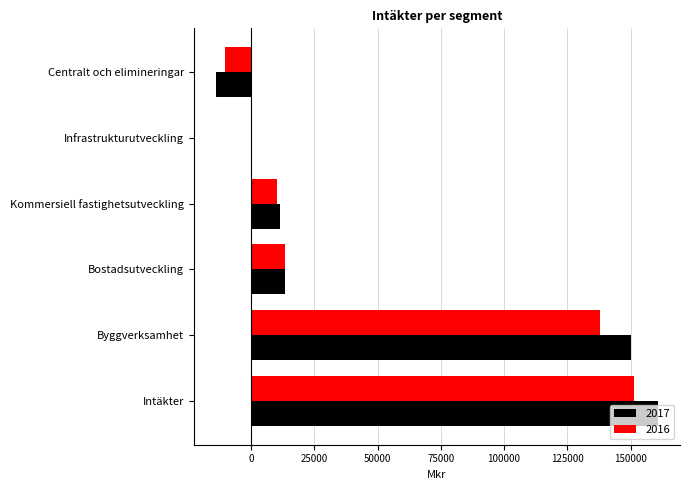

Count the number of categories in the chart.

6